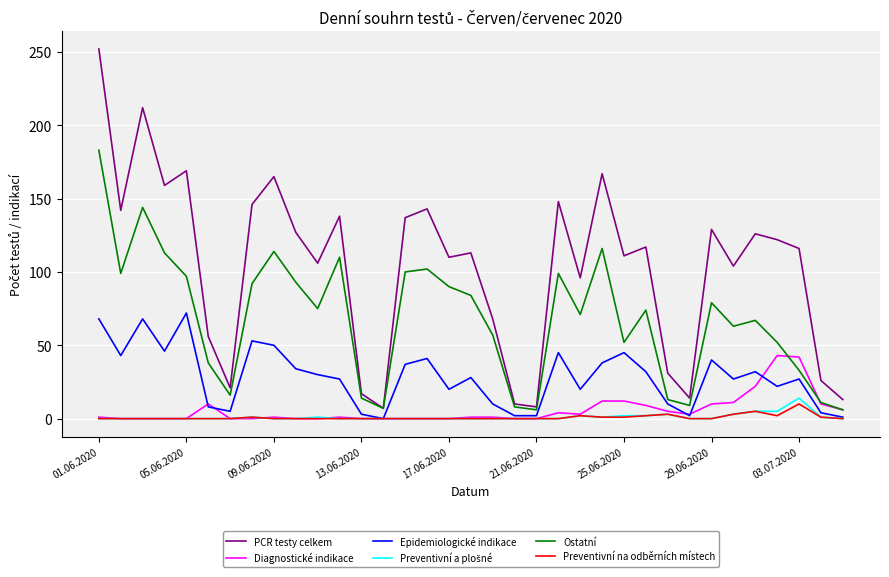

Which series has the largest total across all categories?

PCR testy celkem